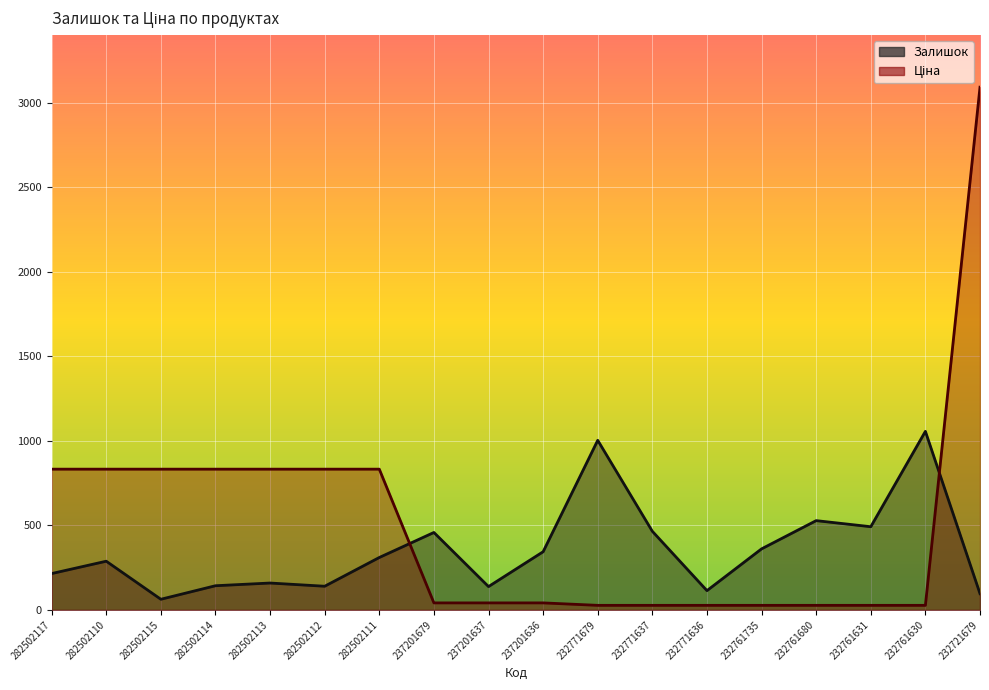

What position from the right is 282502113?

14